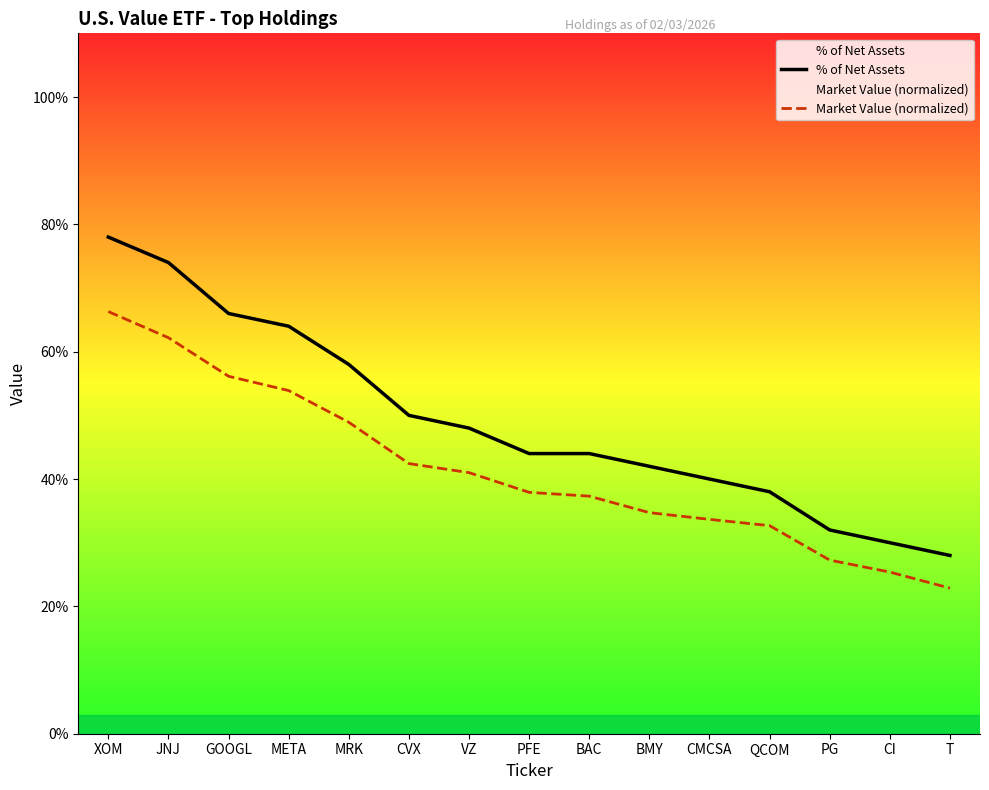

Rank the series by their maximum value, from lowest to highest.

Market Value (normalized), % of Net Assets